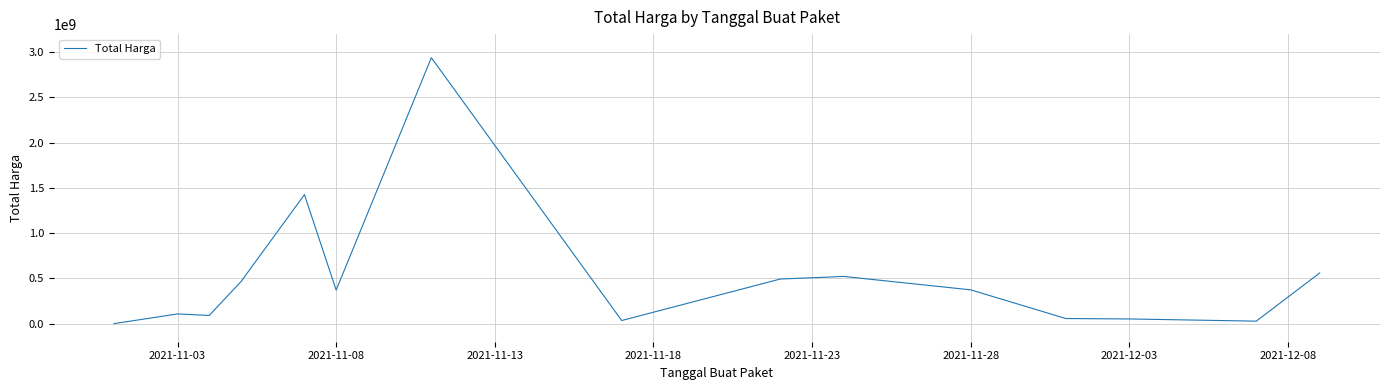

What is the difference between the maximum and minimum values?

2939028640